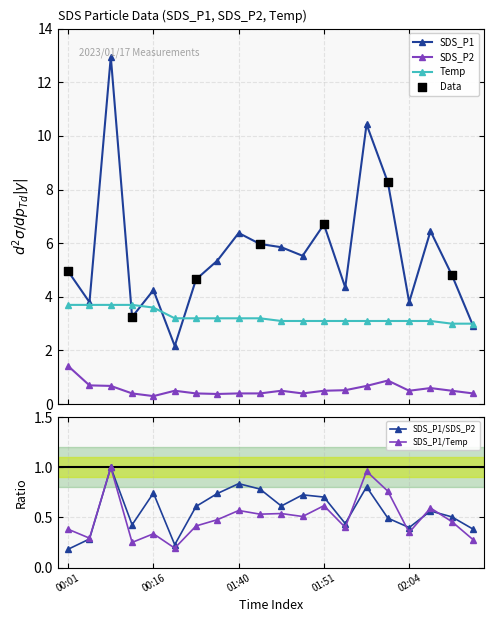

True or false: SDS_P2 and SDS_P1 cross at least once.

False